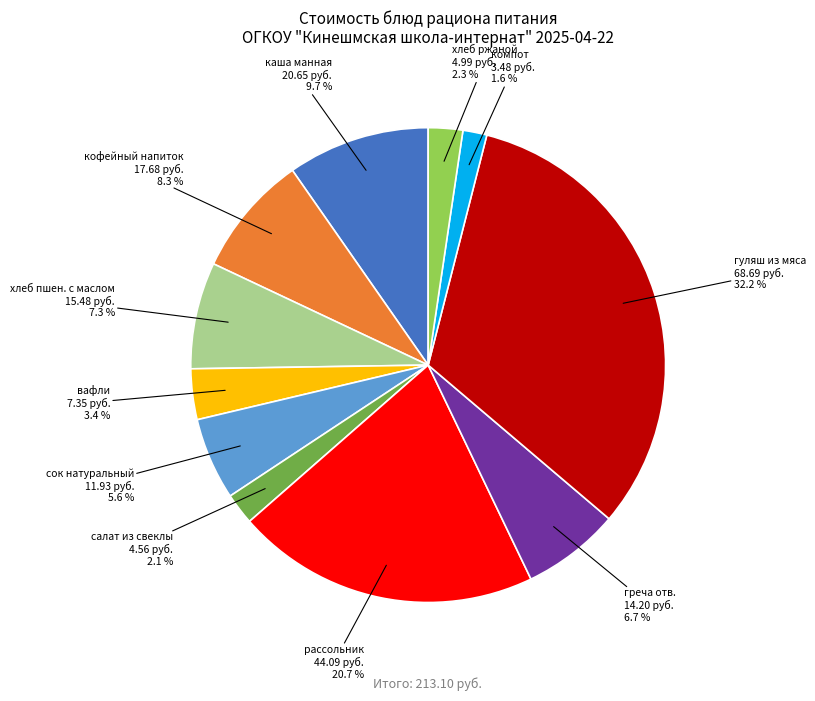

Is каша манная the majority of the pie?

No